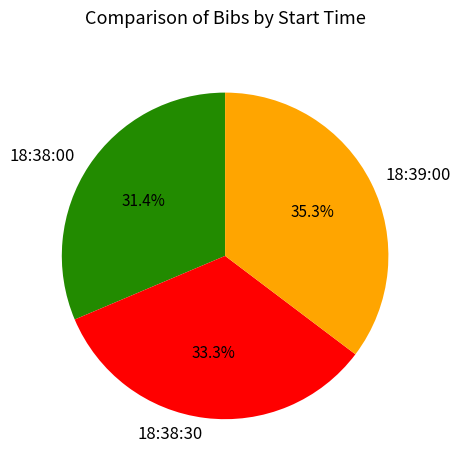

Which category has the biggest portion of the pie?

18:39:00